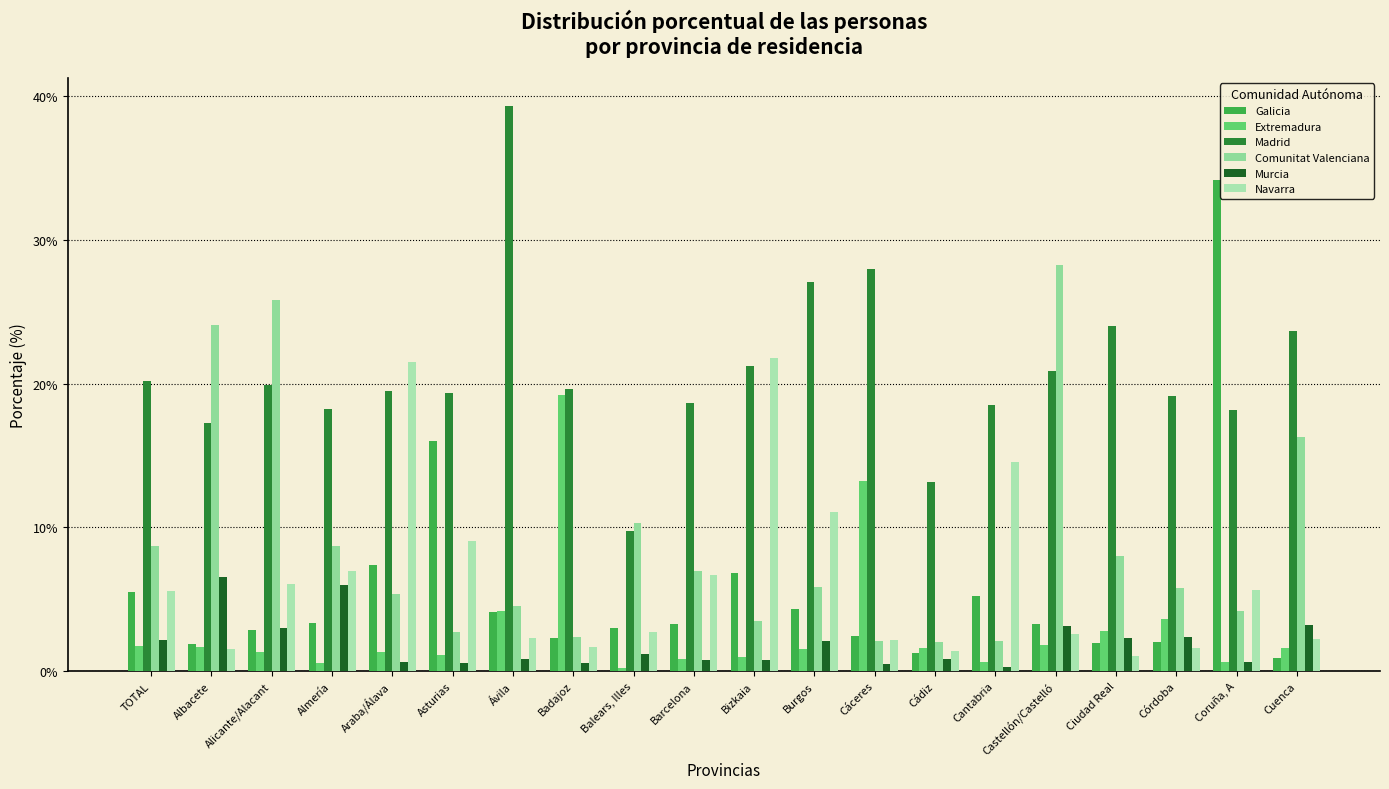

The Navarra series shows 1.9 at Cádiz. True or false?

False